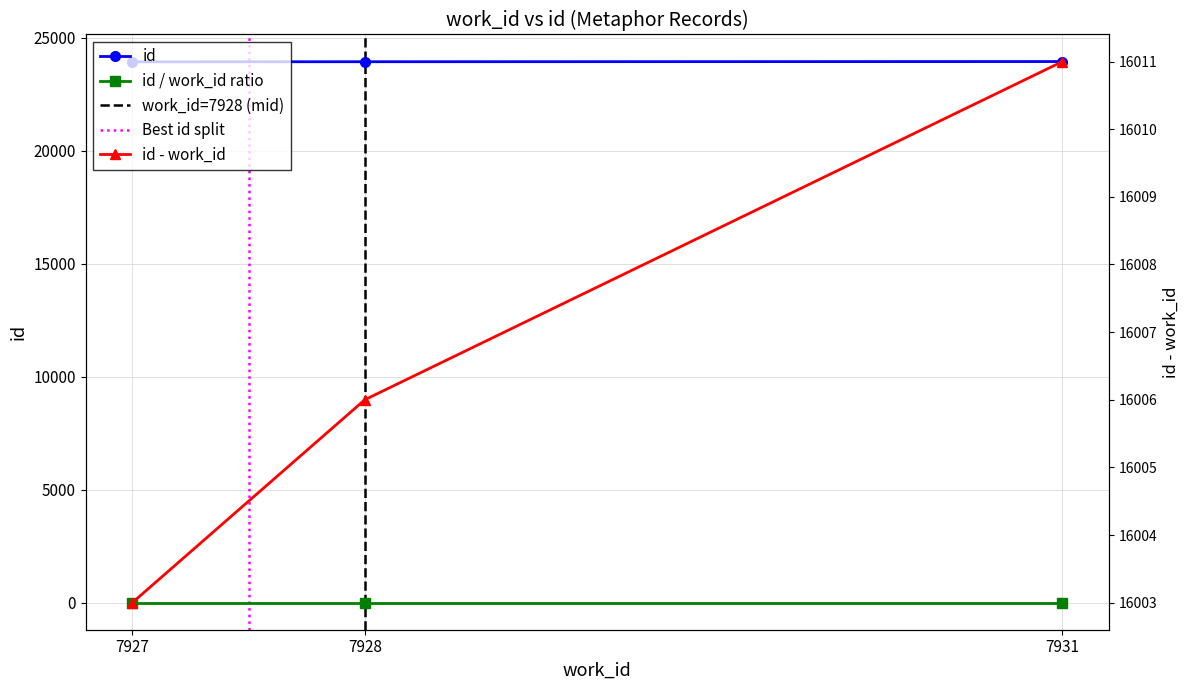

What is the difference between the id values at 7927 and 7931?

8